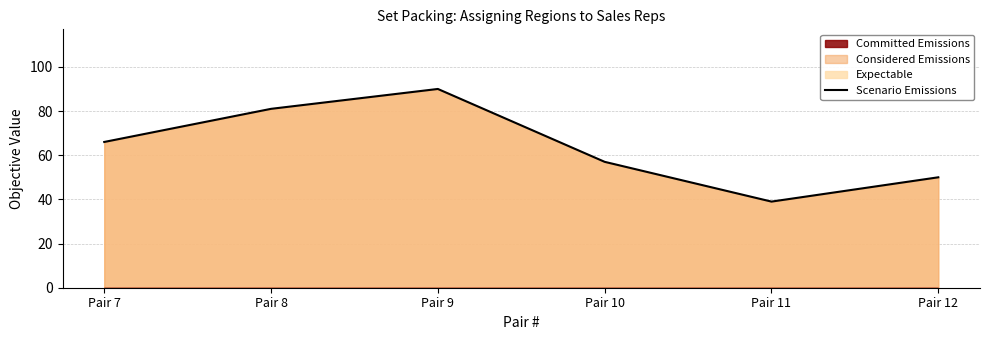

True or false: the data shows 79 at Pair 12.

False